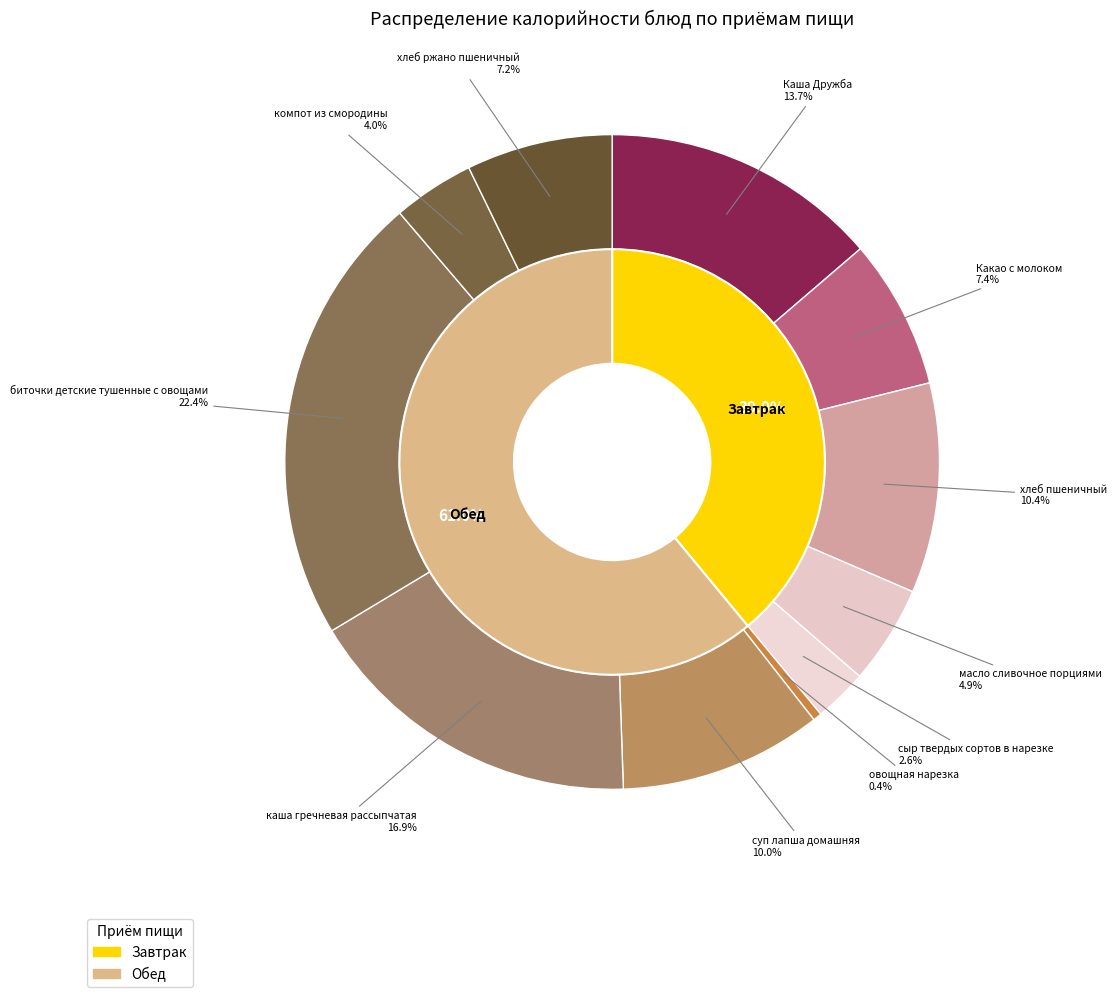

What is the smallest slice in the pie chart?

овощная нарезка